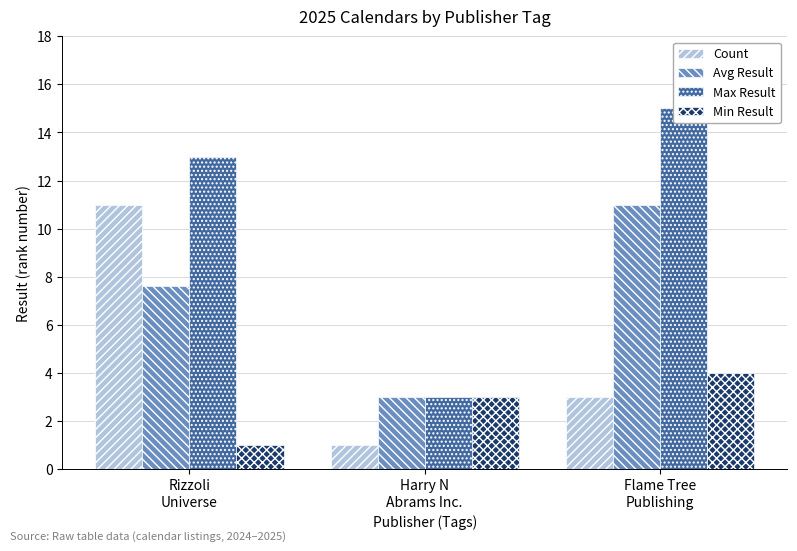

What are all the series names shown in the legend?

Count, Avg Result, Max Result, Min Result